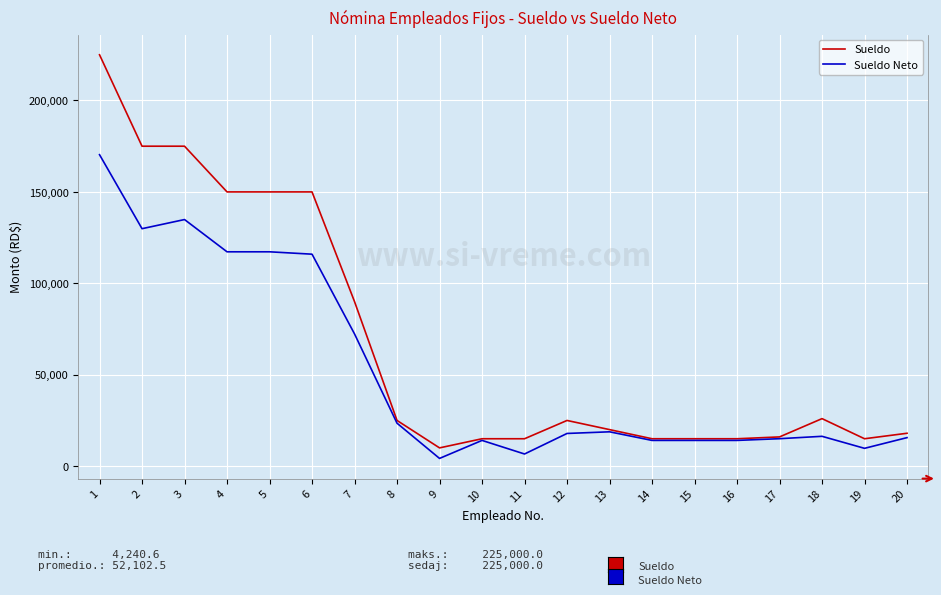

What is the sum of all Sueldo values?

1345000.0